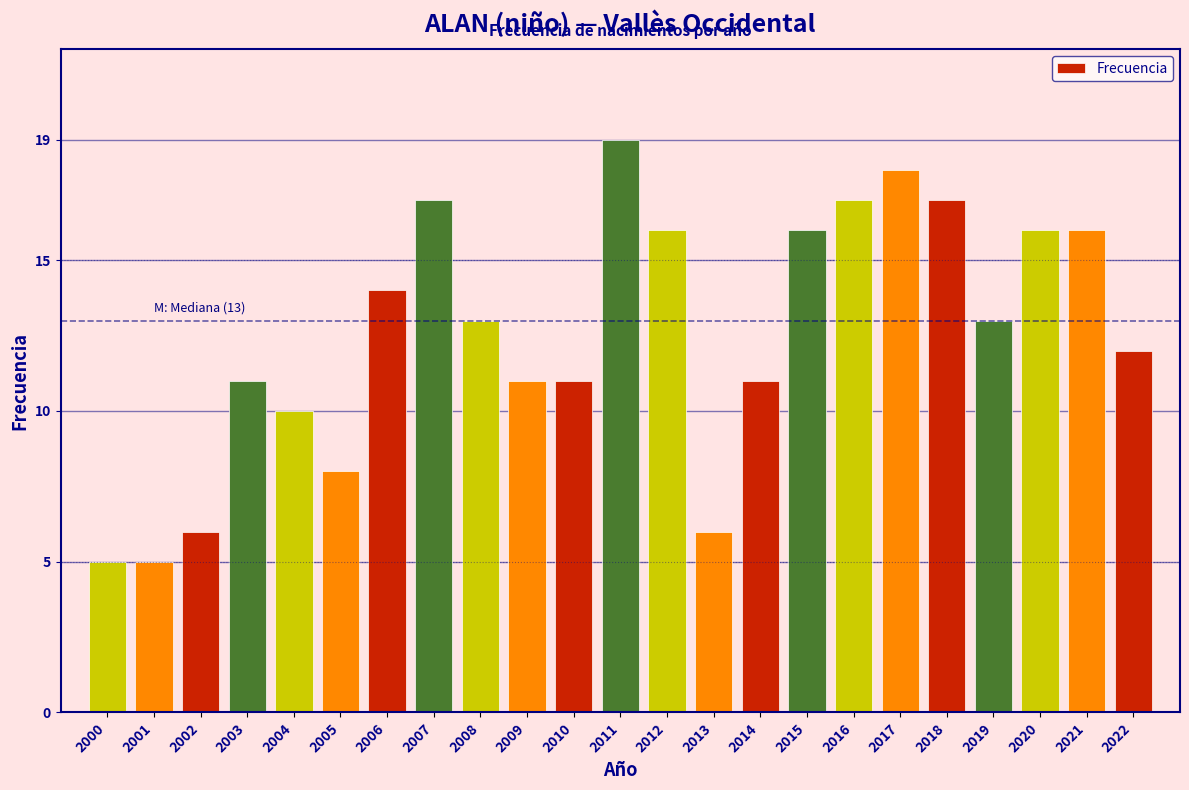

Reading left to right, what are all the values shown in this chart?

5	5	6	11	10	8	14	17	13	11	11	19	16	6	11	16	17	18	17	13	16	16	12